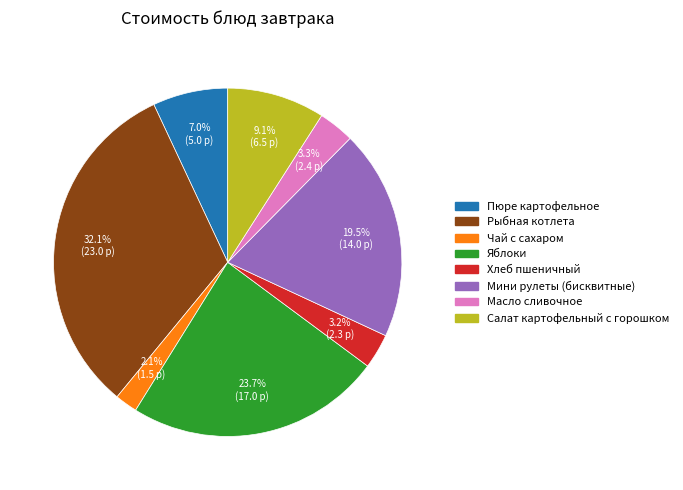

Does Хлеб пшеничный represent more than half of the total?

No